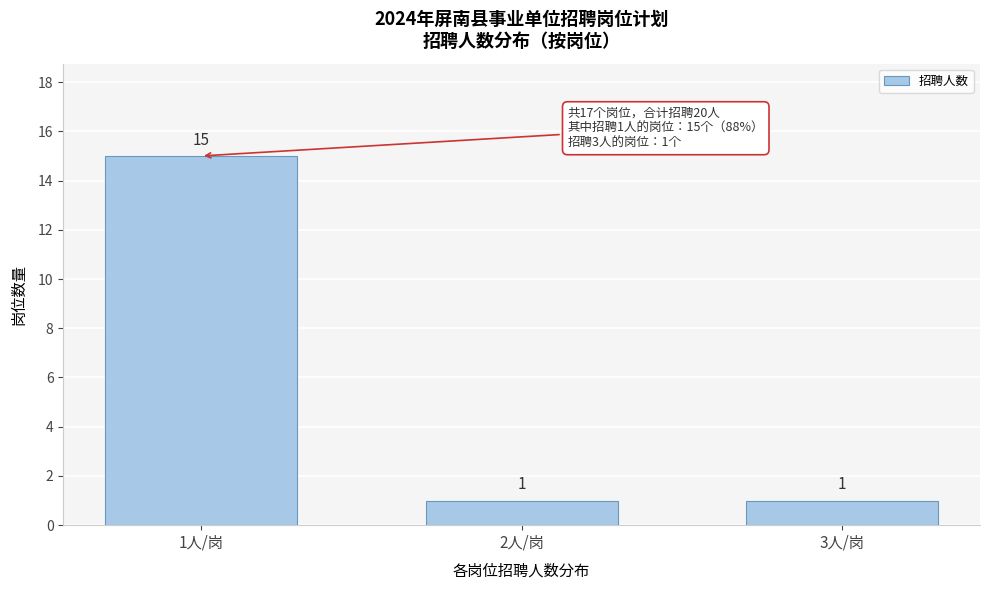

Reading left to right, list all the values displayed in this chart.

15	1	1